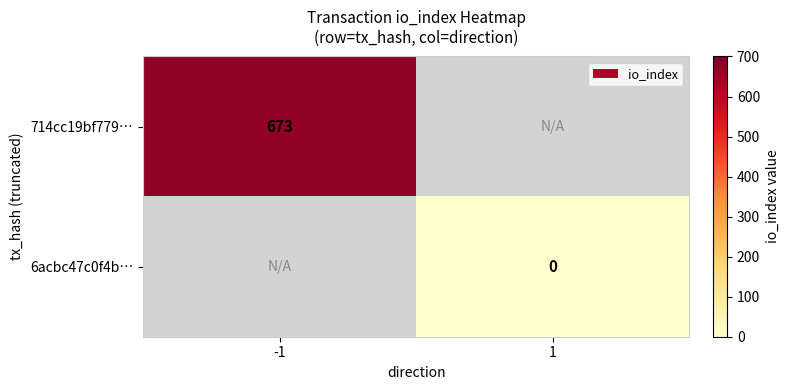

Which category has the lowest value across all series?

1